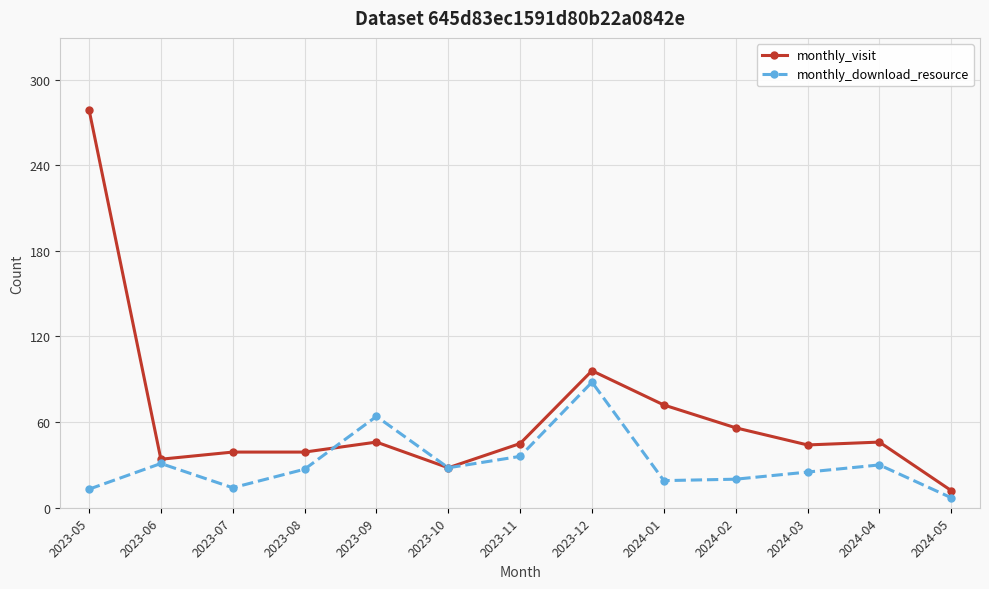

How many series are shown in this chart?

2